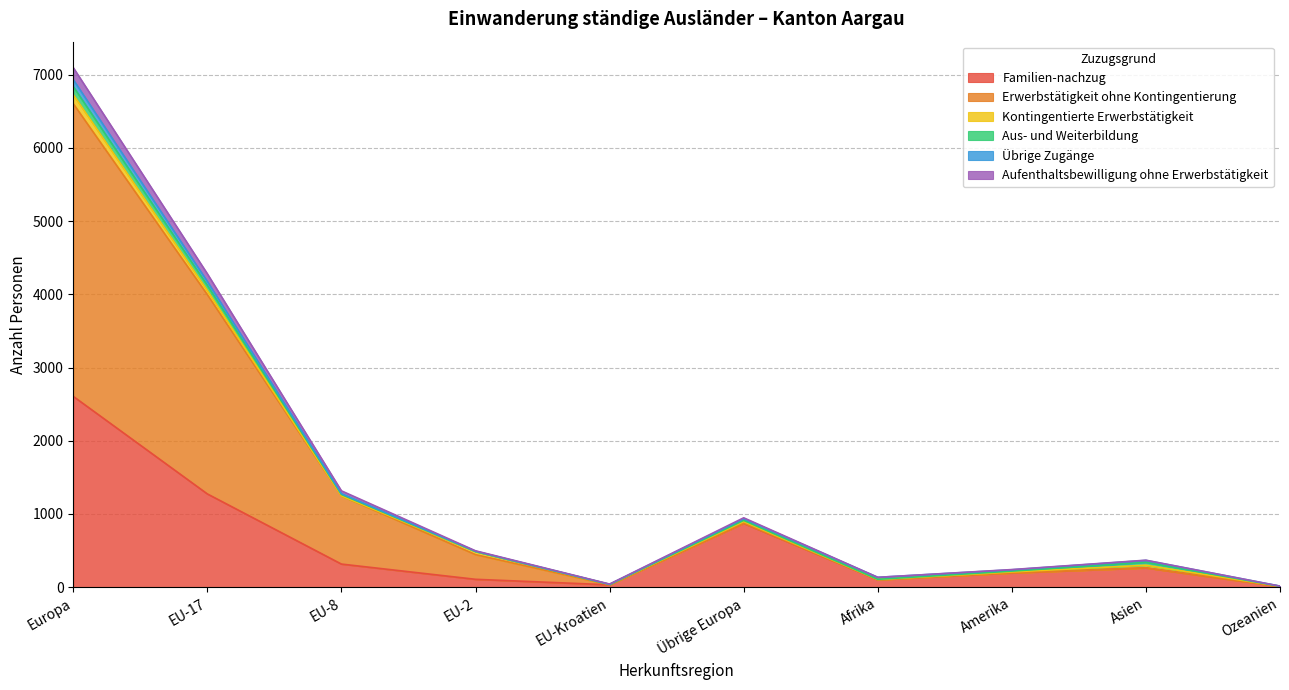

Rank the categories by Aufenthaltsbewilligung ohne Erwerbstätigkeit value from lowest to highest.

Ozeanien, EU-Kroatien, Afrika, Amerika, Asien, EU-2, Übrige Europa, EU-8, EU-17, Europa